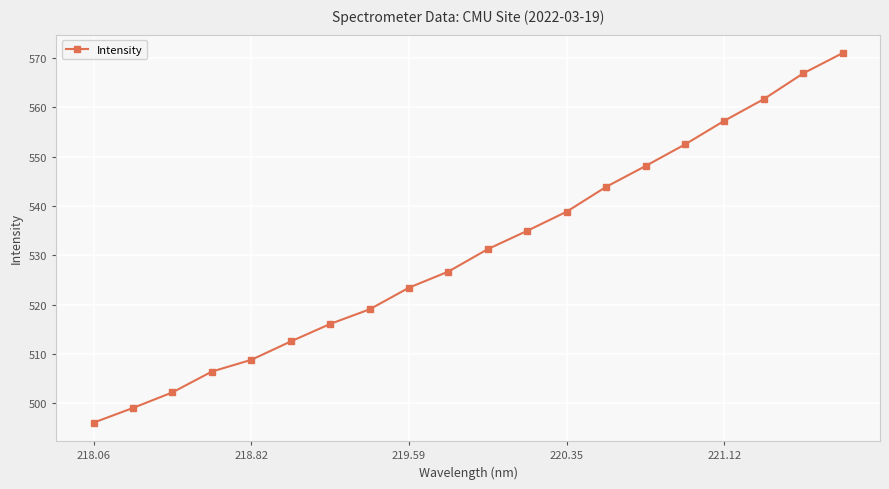

How many values exceed 531?

10